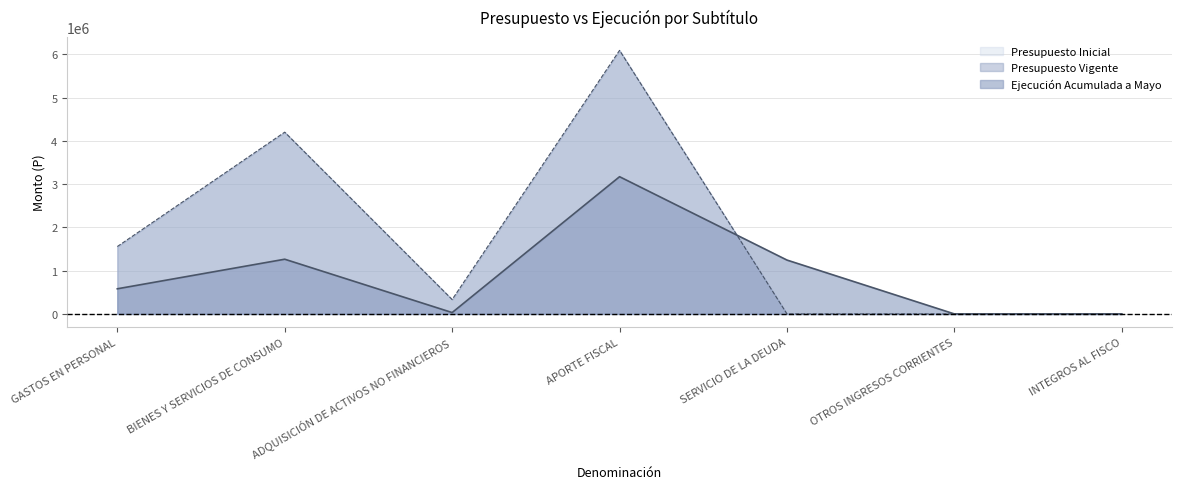

What is the difference between the Ejecución Acumulada a Mayo values at SERVICIO DE LA DEUDA and BIENES Y SERVICIOS DE CONSUMO?

19714